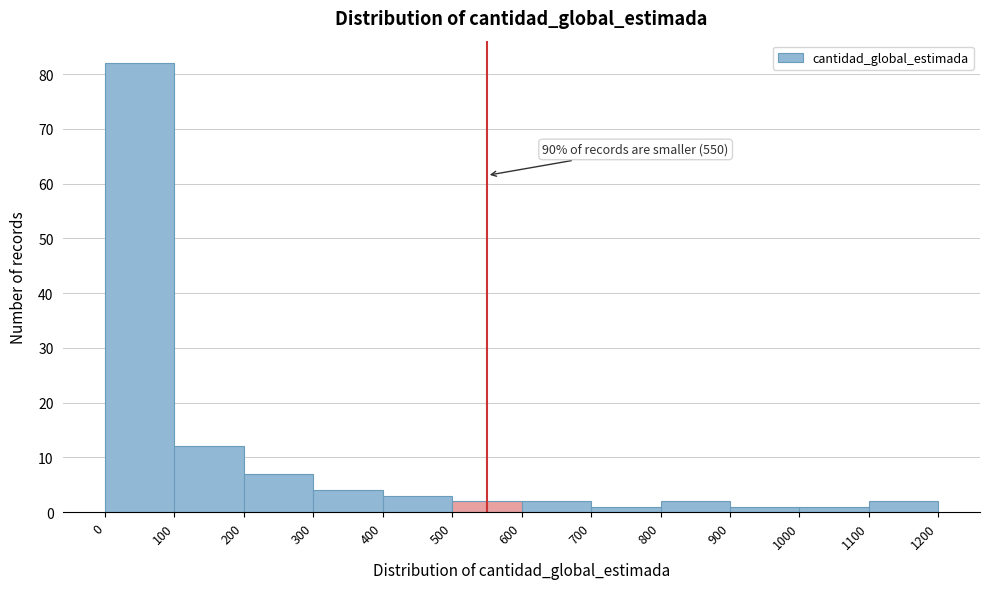

Over which range of the x-axis is the bar tallest?

0 to 100